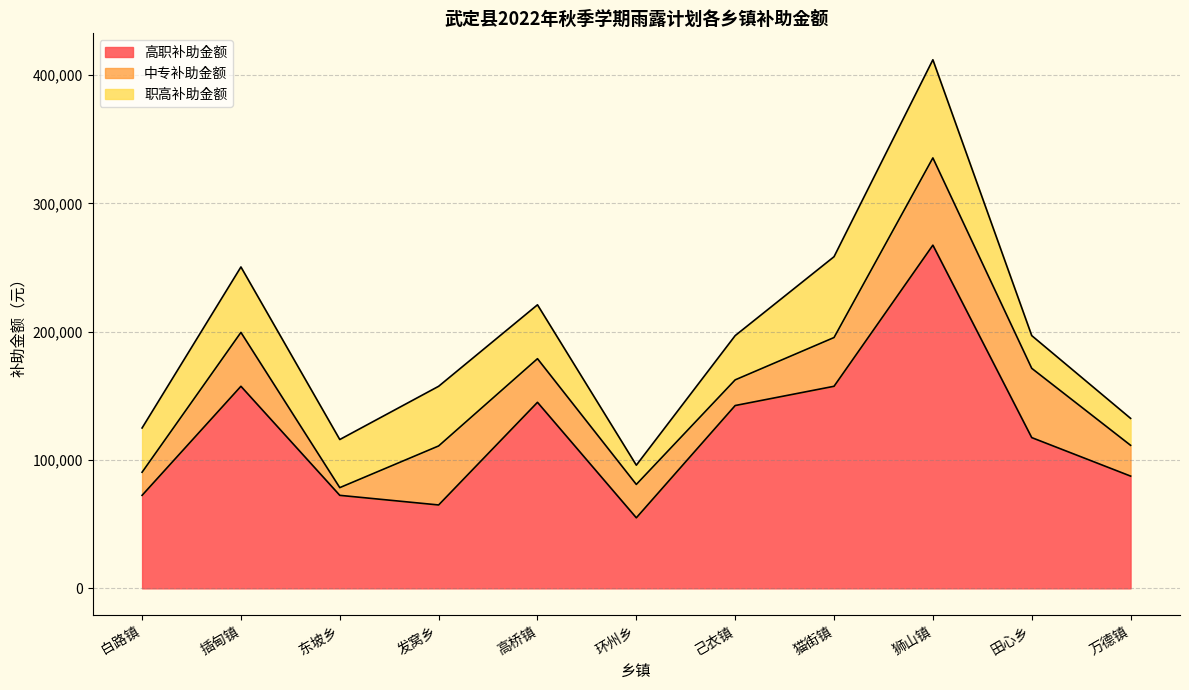

What is the sum of the 高职补助金额 values at 猫街镇 and 高桥镇?

302500